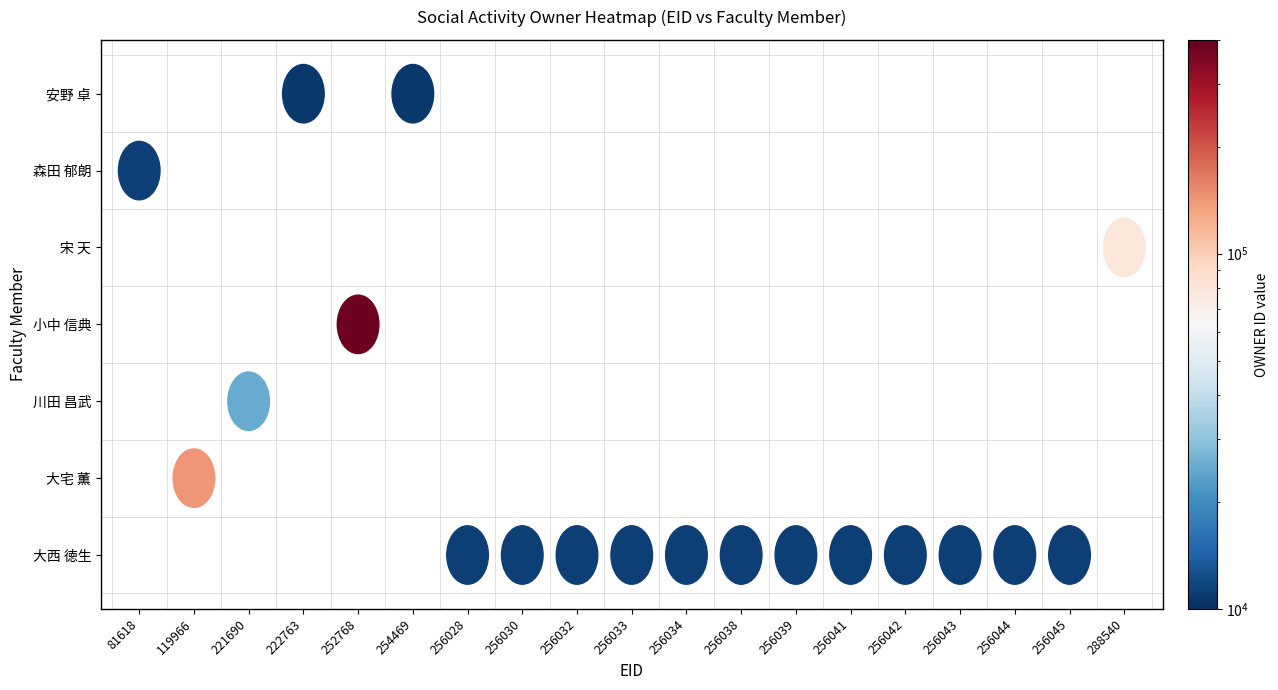

The 川田 昌武 series shows 17077 at 256042. True or false?

False